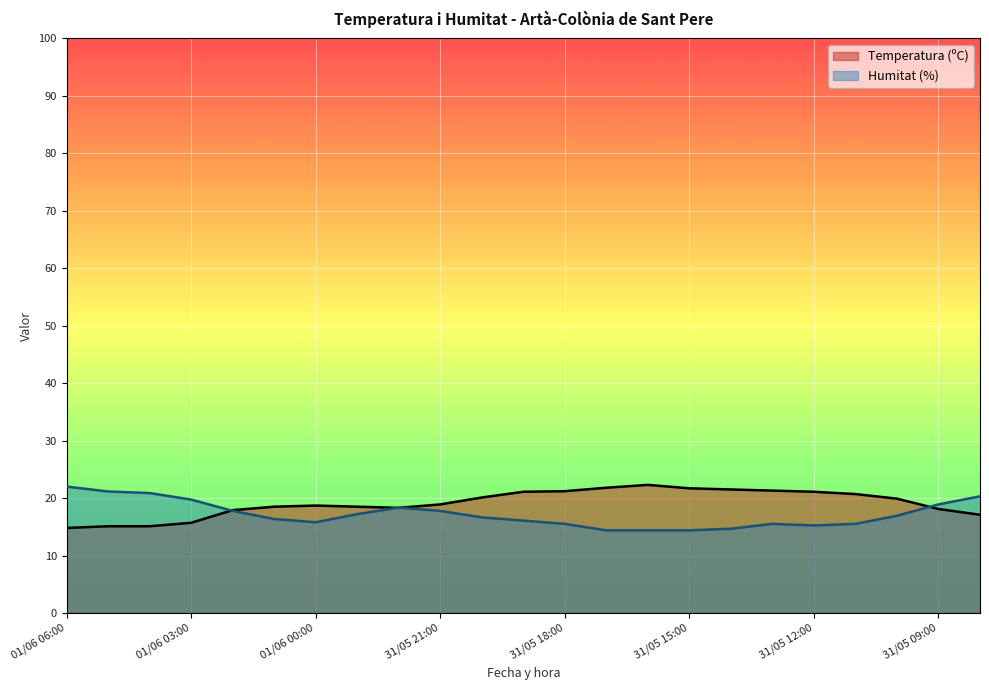

Does the chart display data point markers on the line(s)?

No